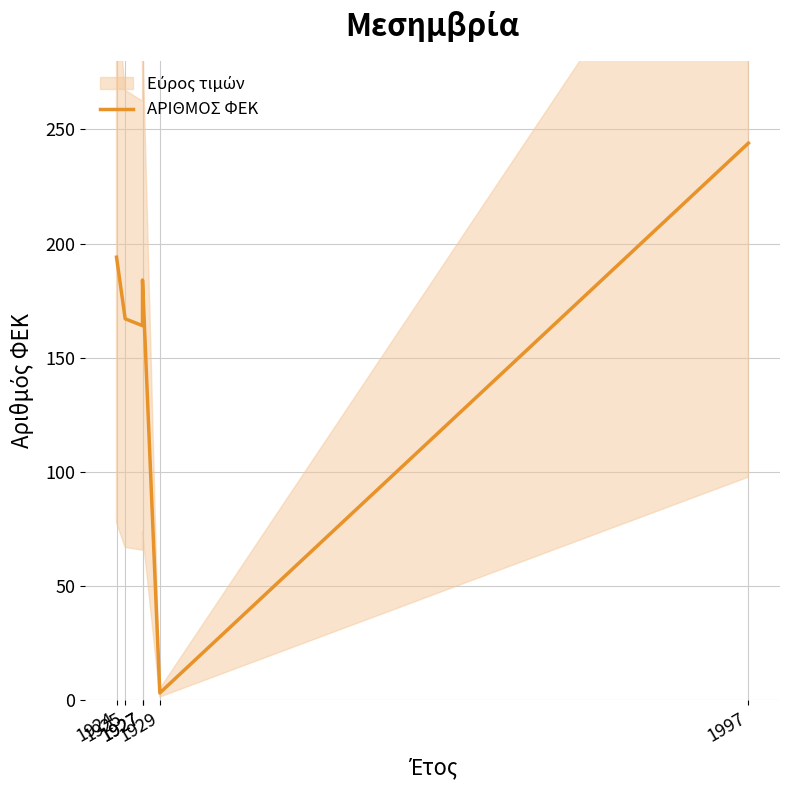

What is the value of the 2nd point from the left?

167